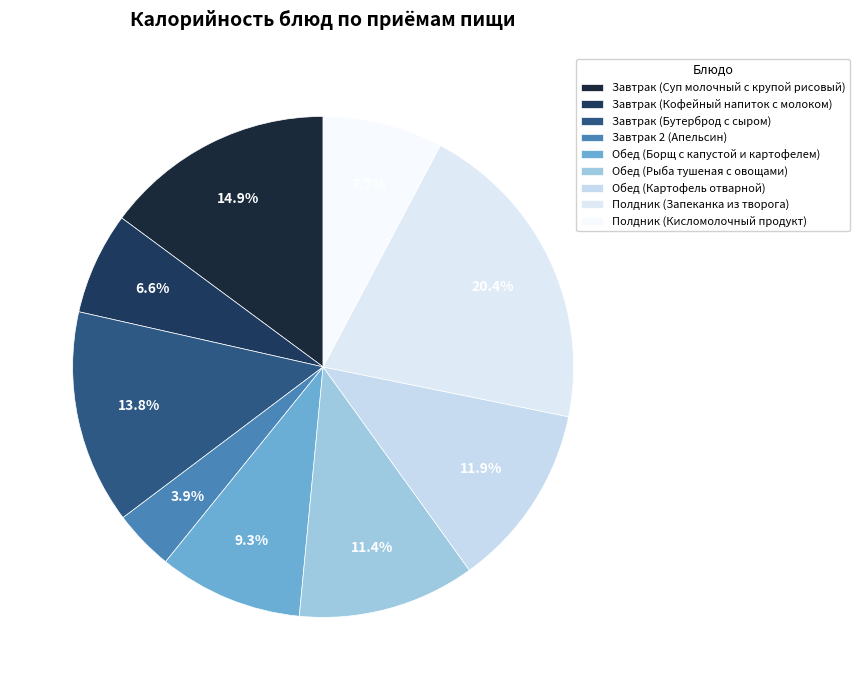

To the nearest percent, what portion does Завтрак (Кофейный напиток с молоком) represent?

7%